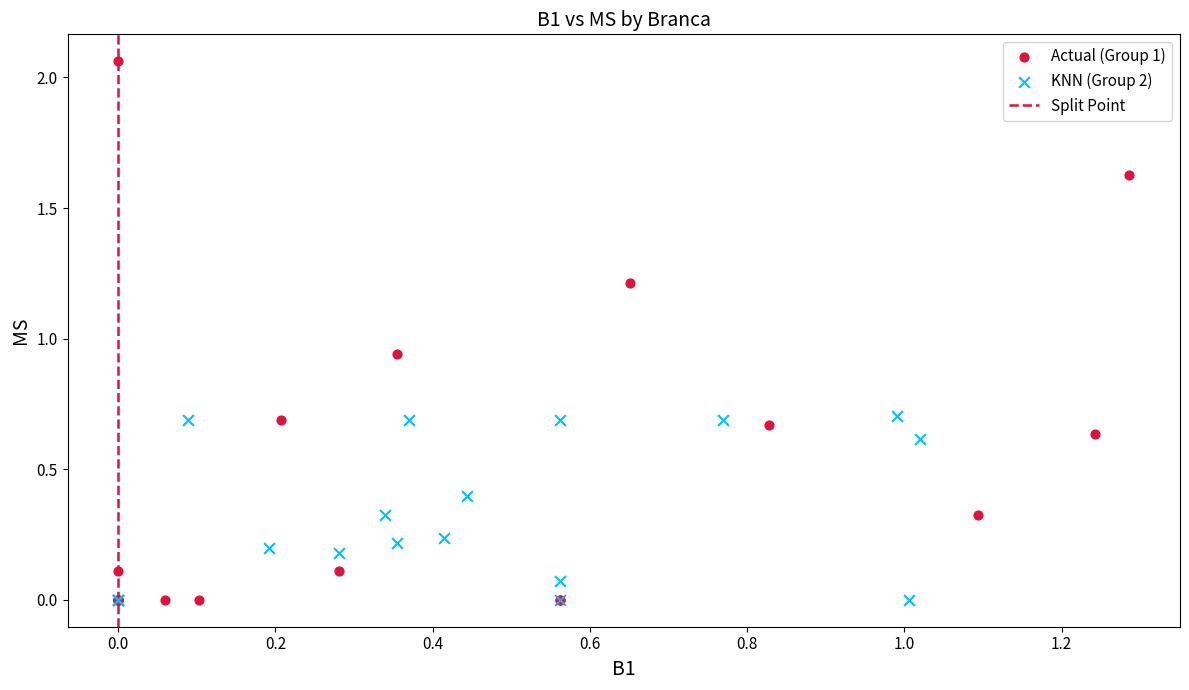

Which series has the largest Y range (max minus min)?

Actual (Group 1)